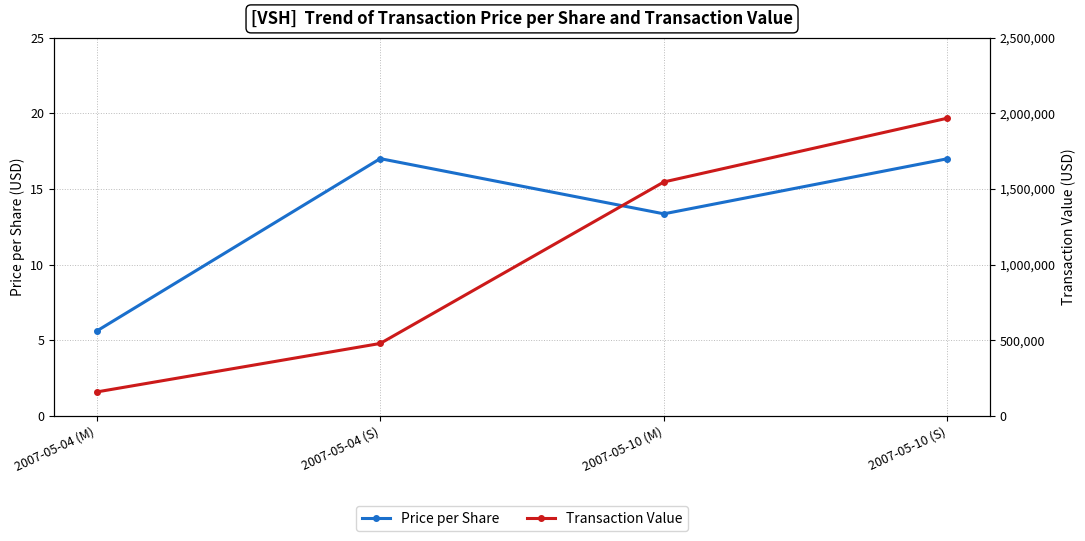

What is the sum of all Price per Share values?

53.0